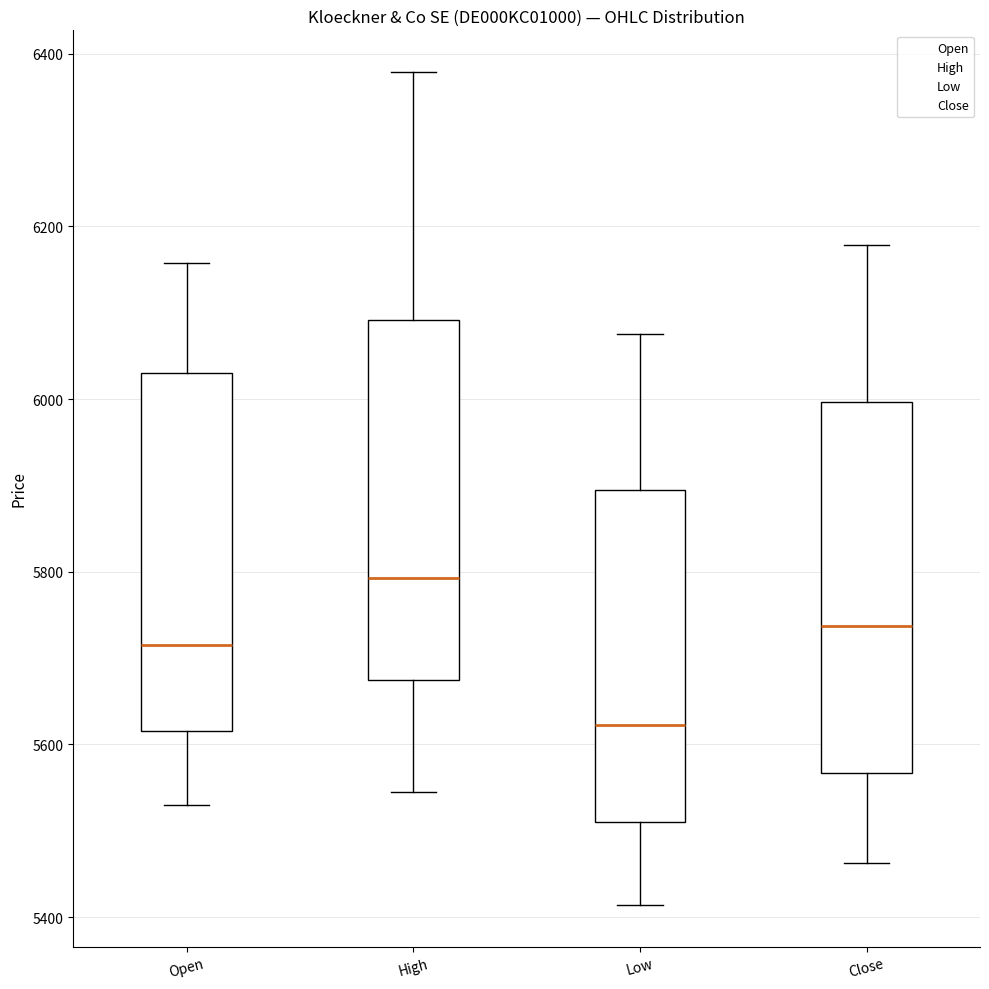

Reading left to right, read every box against the y-axis: the position of its median line, the range the box covers, and the ends of its whiskers. The values are not printed on the chart, so give them approximately, as read against the axis.

Open: median 5720, box 5620 to 6040, whiskers 5540 to 6160
High: median 5800, box 5680 to 6100, whiskers 5540 to 6380
Low: median 5620, box 5520 to 5900, whiskers 5420 to 6080
Close: median 5740, box 5560 to 6000, whiskers 5460 to 6180